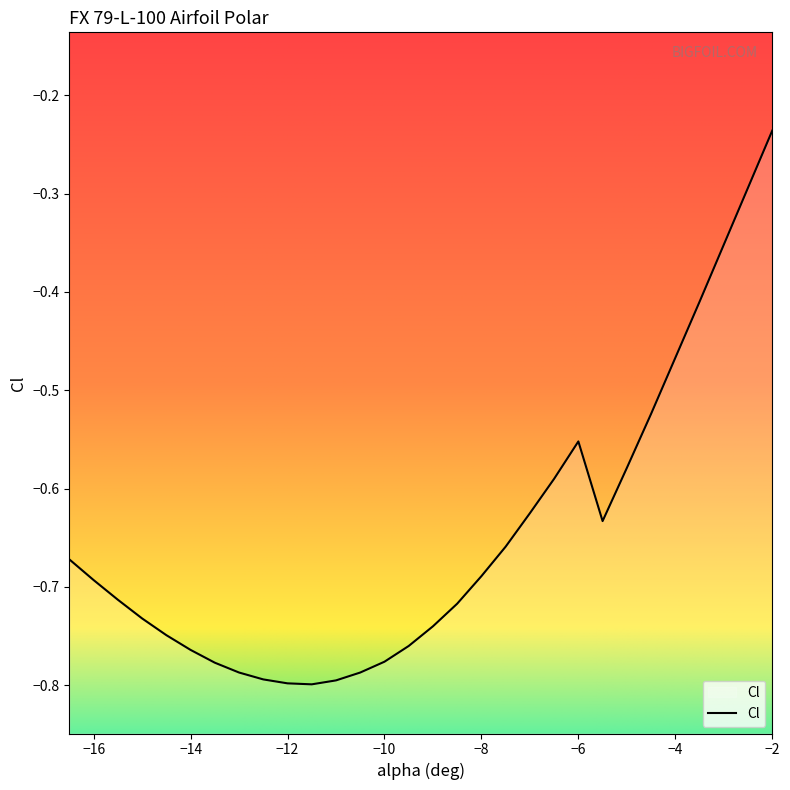

What is the label of the 24th point from the right?

-13.5